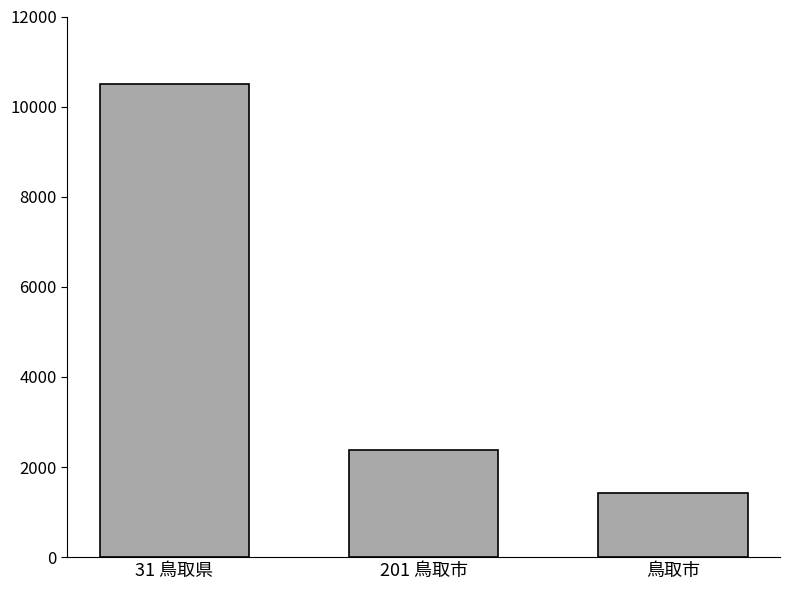

Reading left to right, list all the values displayed in this chart.

31 鳥取県=10506	201 鳥取市=2377	鳥取市=1417